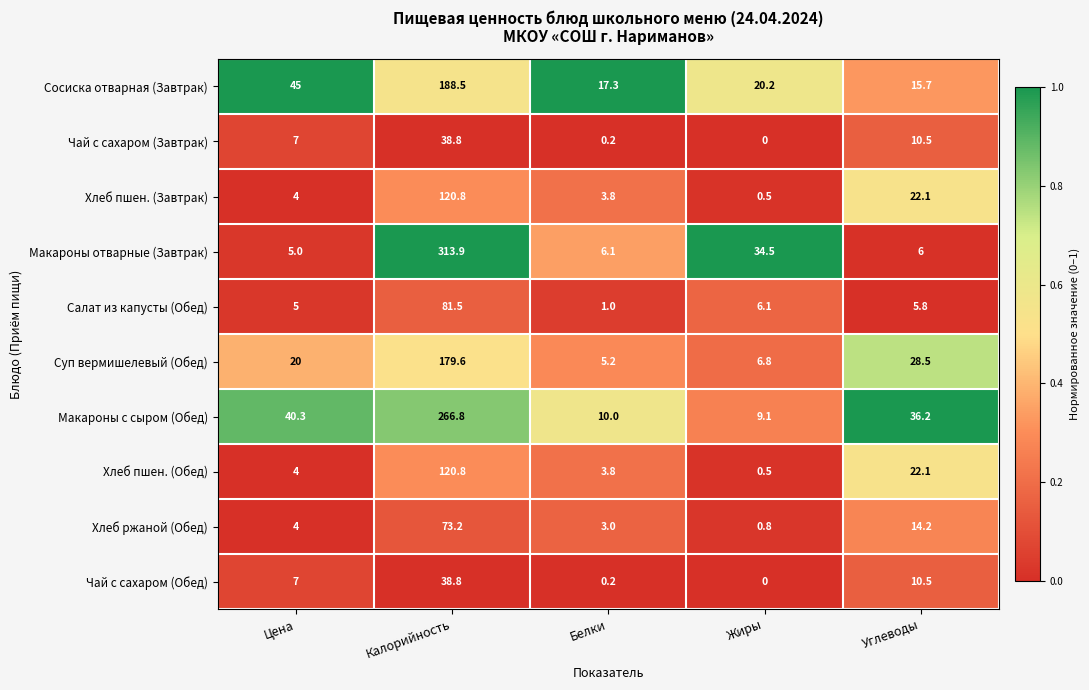

Is the value of Хлеб пшен. (Обед) at Цена greater than the value of Суп вермишелевый (Обед) at Калорийность?

No